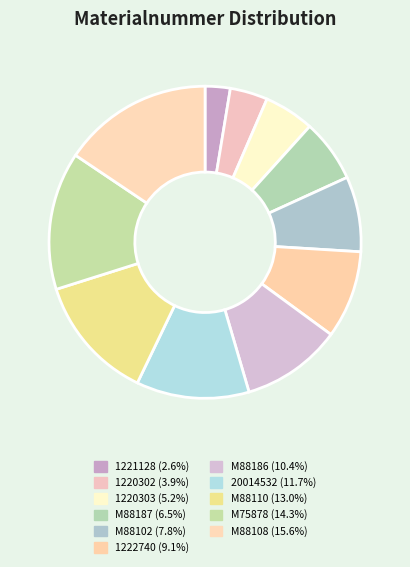

To the nearest percent, what is the average slice percentage?

9%